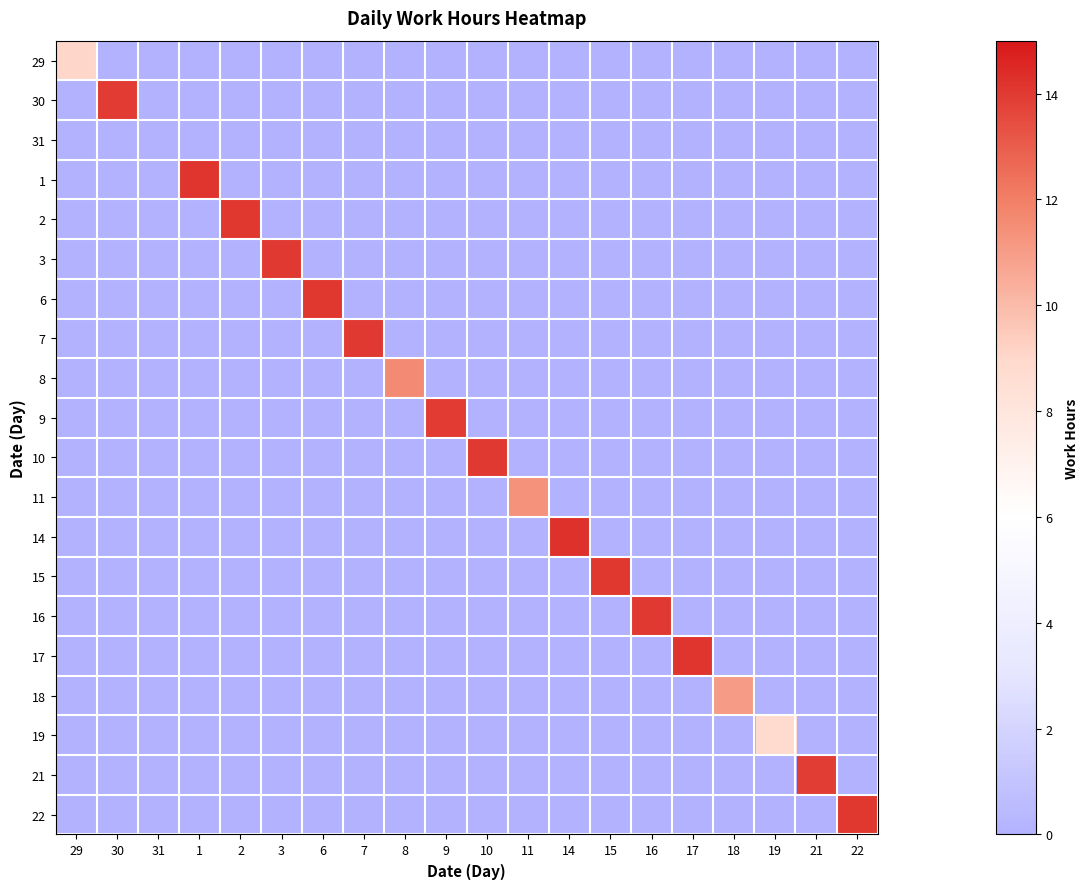

At which category does the chart reach its minimum across all series?

30